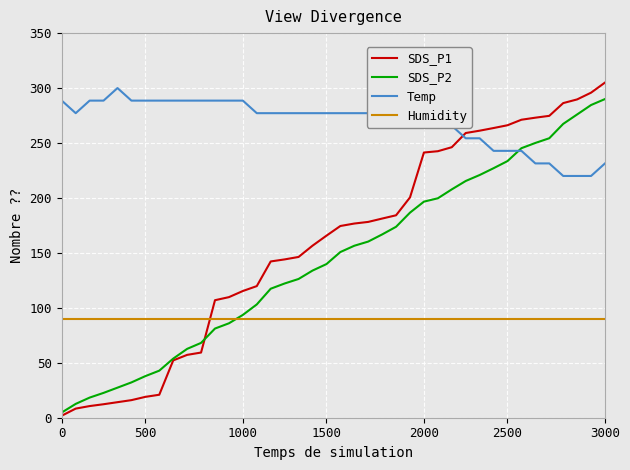

What is the maximum value for SDS_P2?

290.0